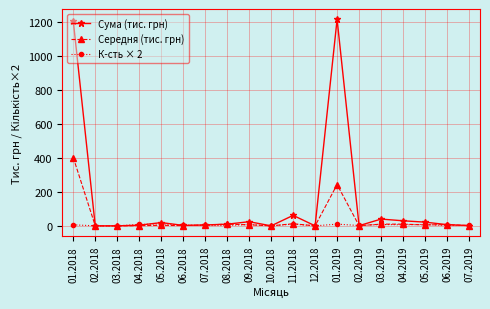

What is the sum of the Сума (тис. грн) values at 01.2019 and 07.2018?

1218.8